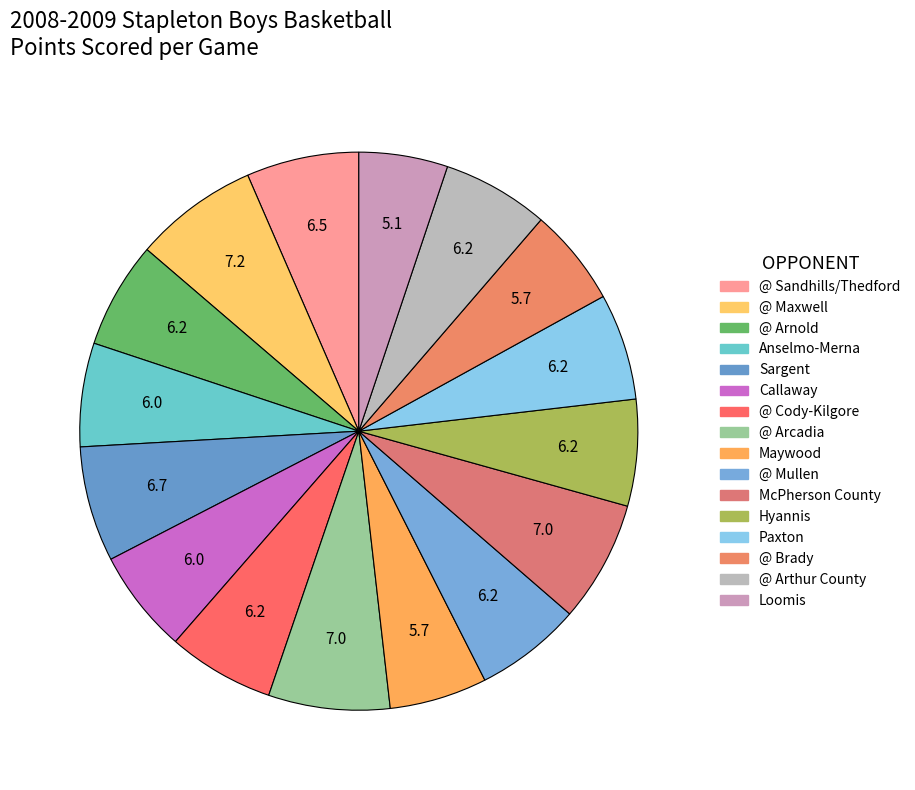

To the nearest percent, what percentage of the pie is Hyannis?

6%